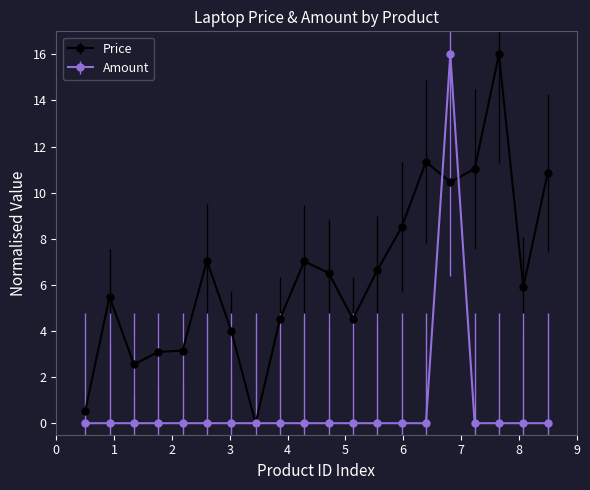

True or false: Price has more than 0 points higher than both neighbors.

True